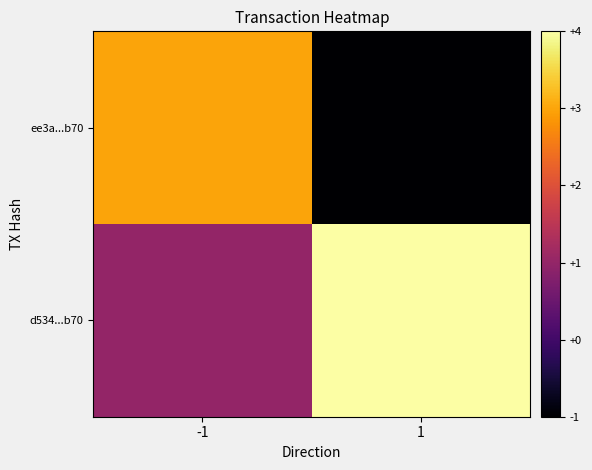

How many categories are shown in the chart?

2